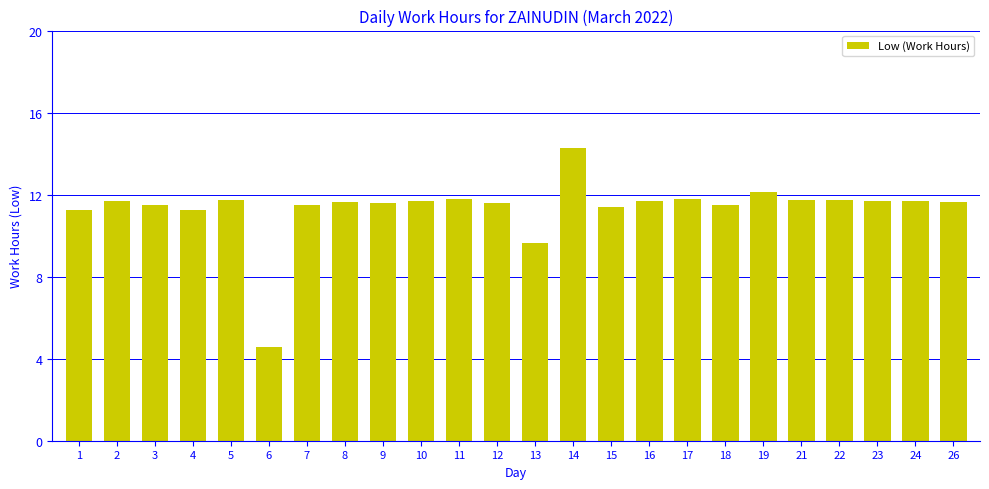

The chart shows a value of 11.7 at 24. True or false?

True